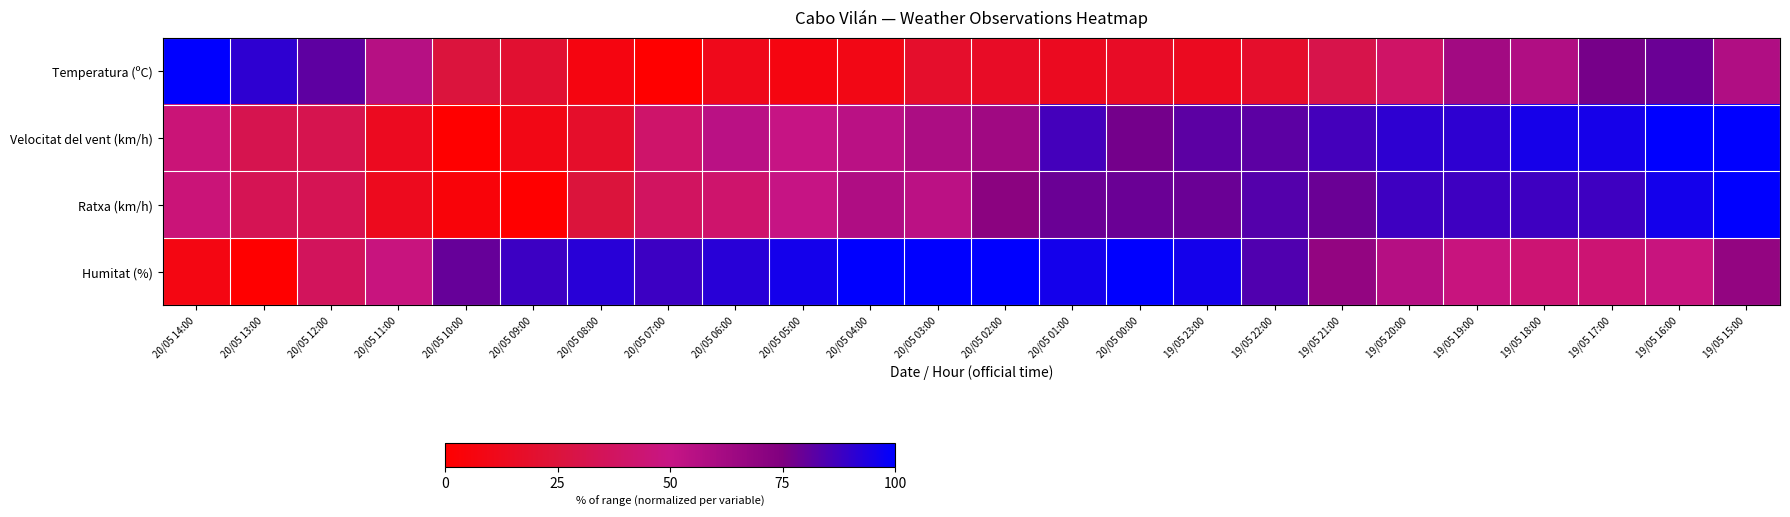

What is the greatest value displayed?

100.0